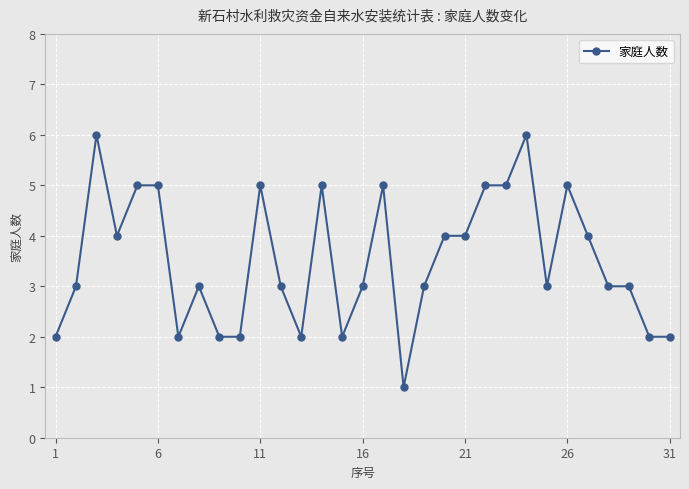

What is the value of the 24th point from the left?

6